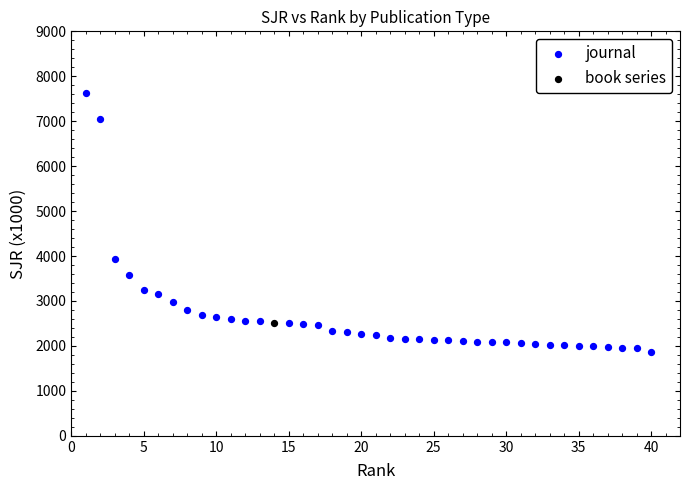

What are all the series names shown in the legend?

journal, book series